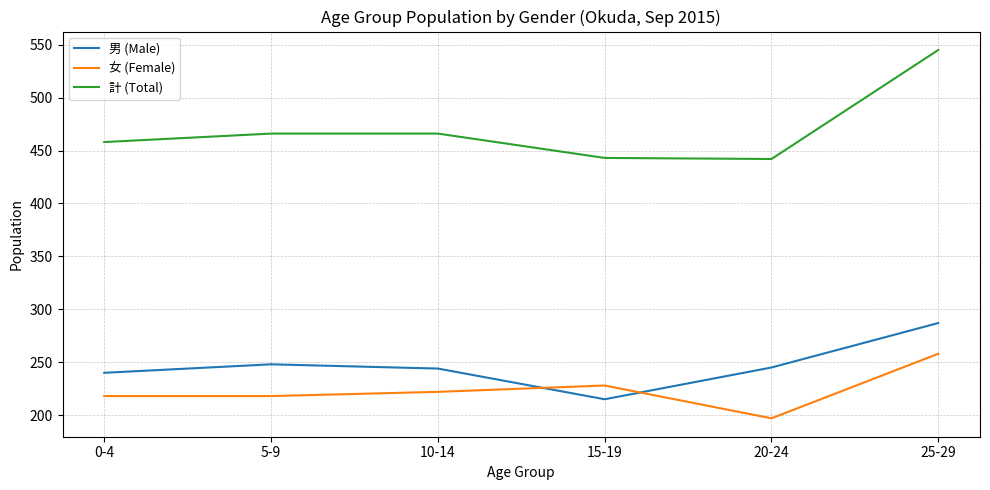

Is it true that 女 (Female) equals 294 at 10-14?

False